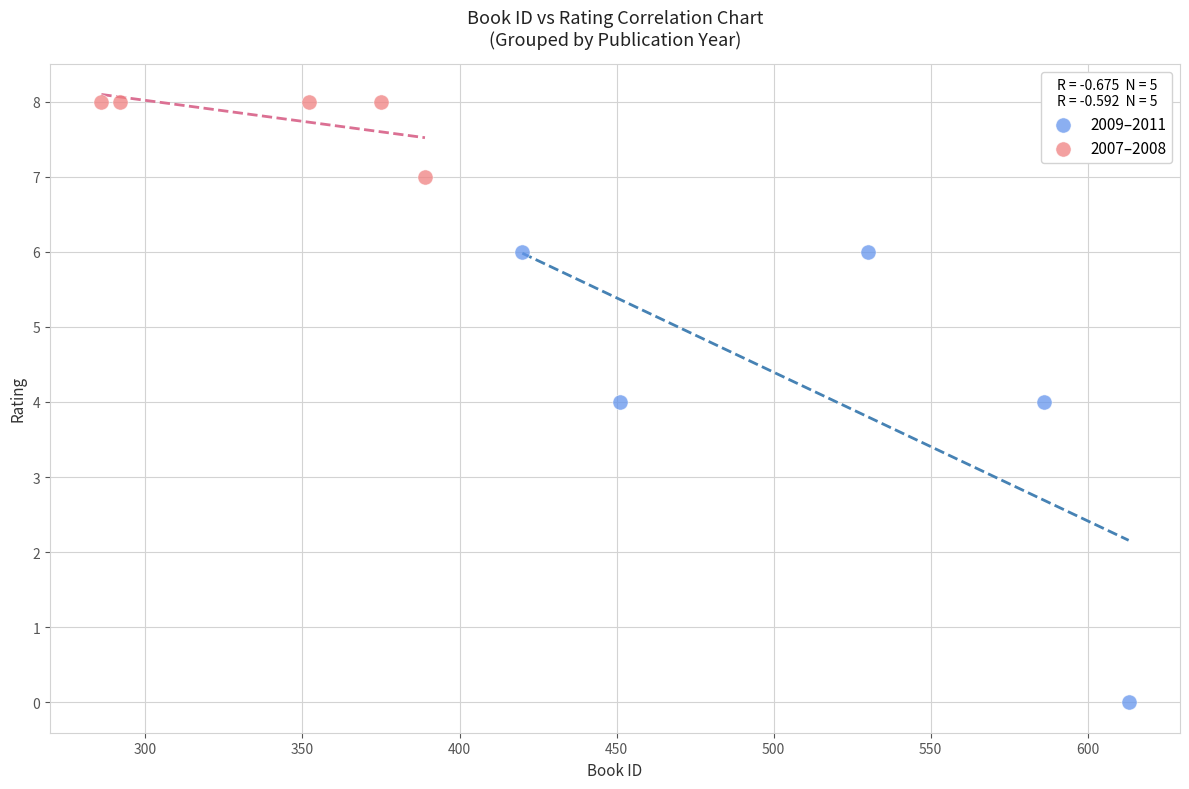

Which series contains the highest Y value?

2007–2008